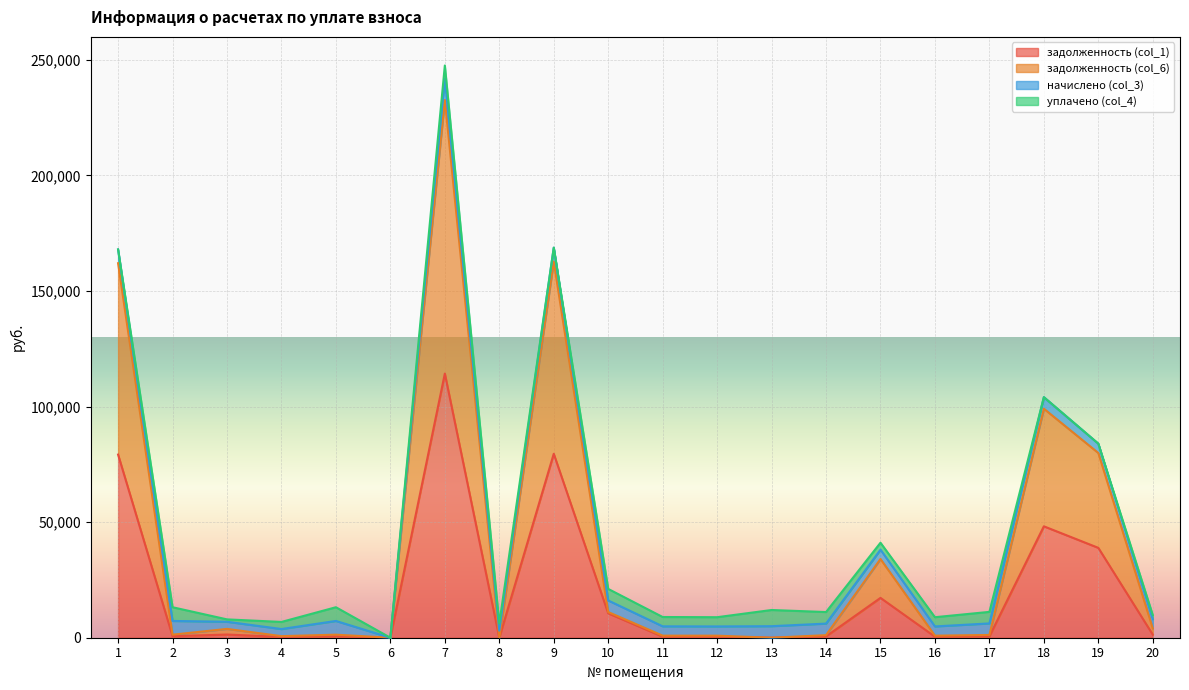

True or false: задолженность (col_6) and задолженность (col_1) intersect in this chart.

False